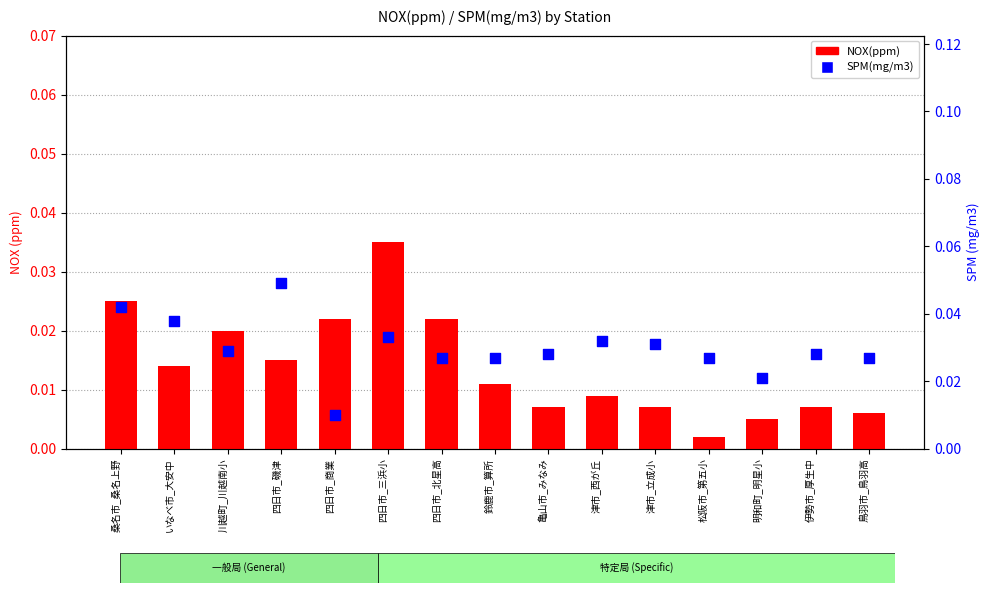

Which series contains the lowest Y value?

NOX(ppm)